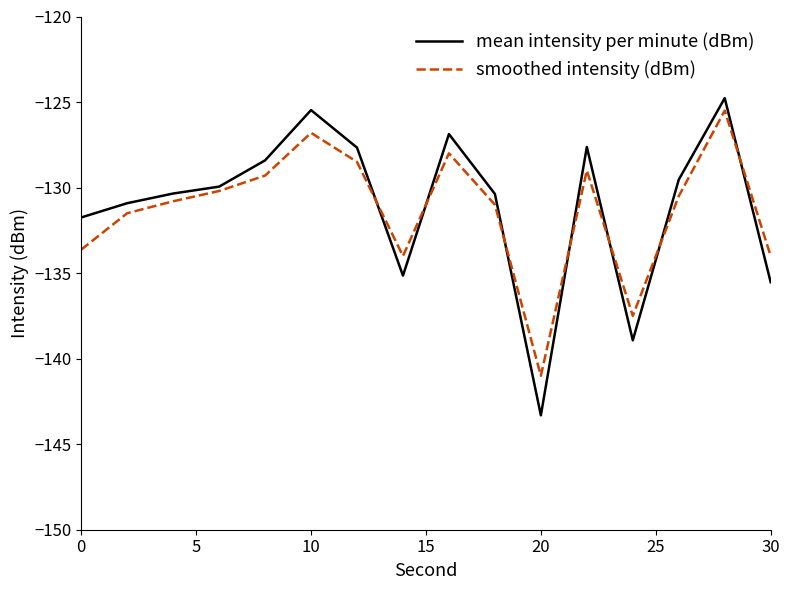

Which series has the largest total across all categories?

mean intensity per minute (dBm)